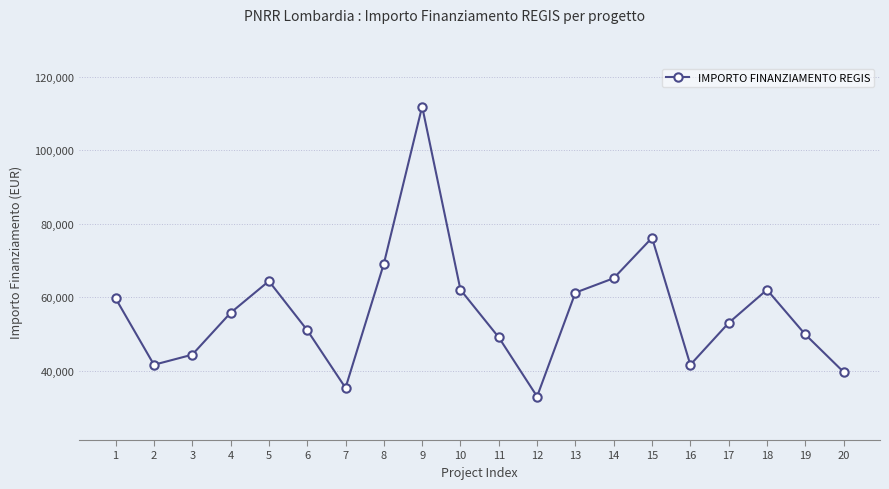

What is the value of the 16th point from the left?

41637.2